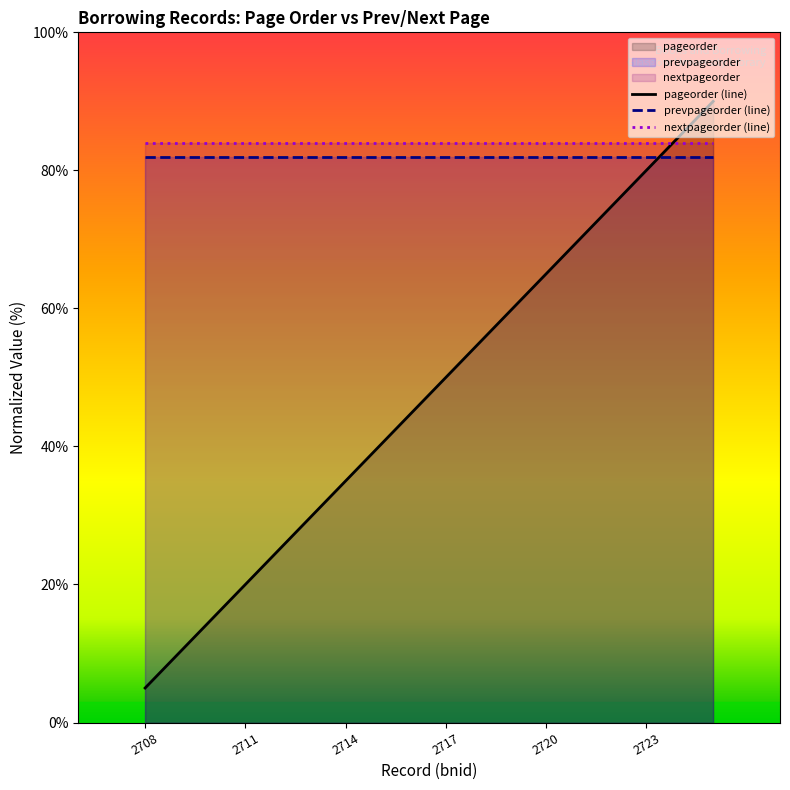

Which series has the widest spread of values?

pageorder (line)